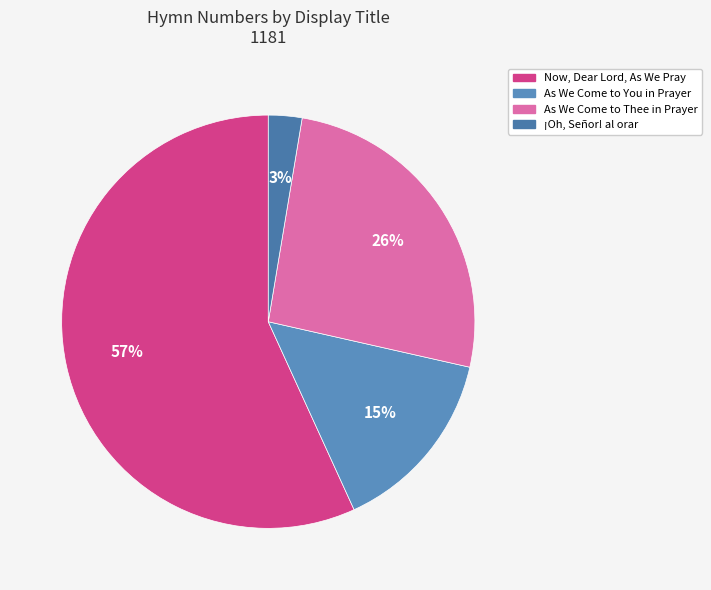

How many segments does this pie chart have?

4